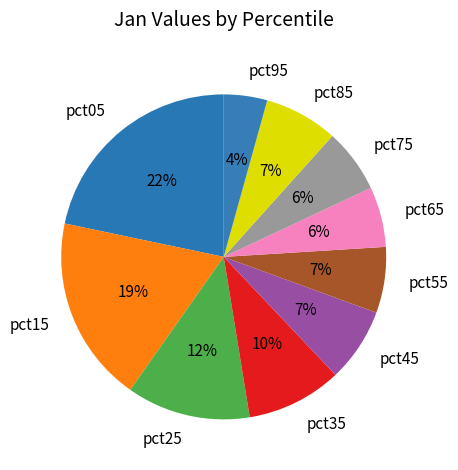

Is there a majority slice in this chart?

No